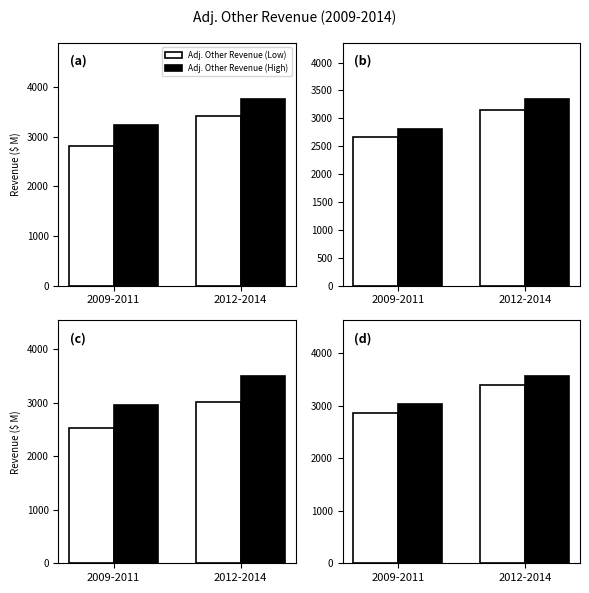

How many data points in Adj. Other Revenue (High) are above 3555?

1